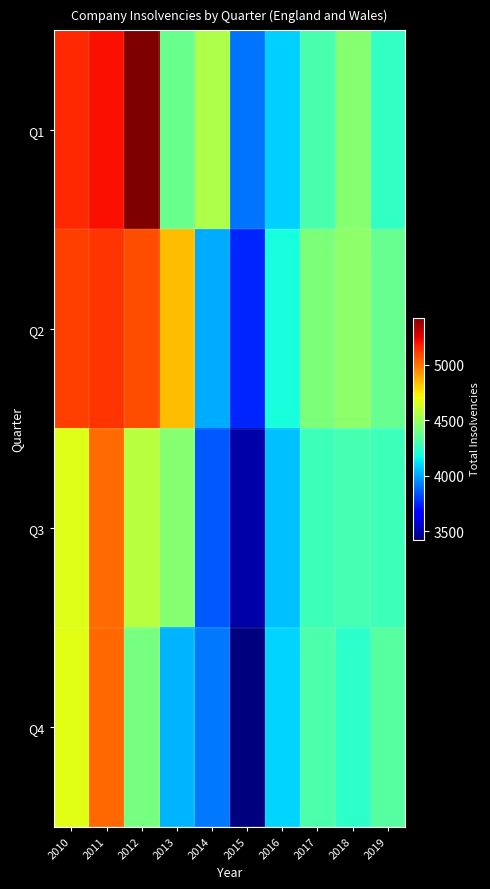

Reading right to left, what are all the values shown in this chart?

Q1: 2019=4248	2018=4453	2017=4301	2016=4089	2015=3908	2014=4547	2013=4385	2012=5426	2011=5210	2010=5158
Q2: 2019=4372	2018=4469	2017=4427	2016=4186	2015=3752	2014=4018	2013=4843	2012=5078	2011=5130	2010=5111
Q3: 2019=4273	2018=4295	2017=4273	2016=4051	2015=3502	2014=3849	2013=4450	2012=4570	2011=5018	2010=4660
Q4: 2019=4332	2018=4237	2017=4315	2016=4094	2015=3425	2014=3917	2013=4030	2012=4411	2011=5023	2010=4674